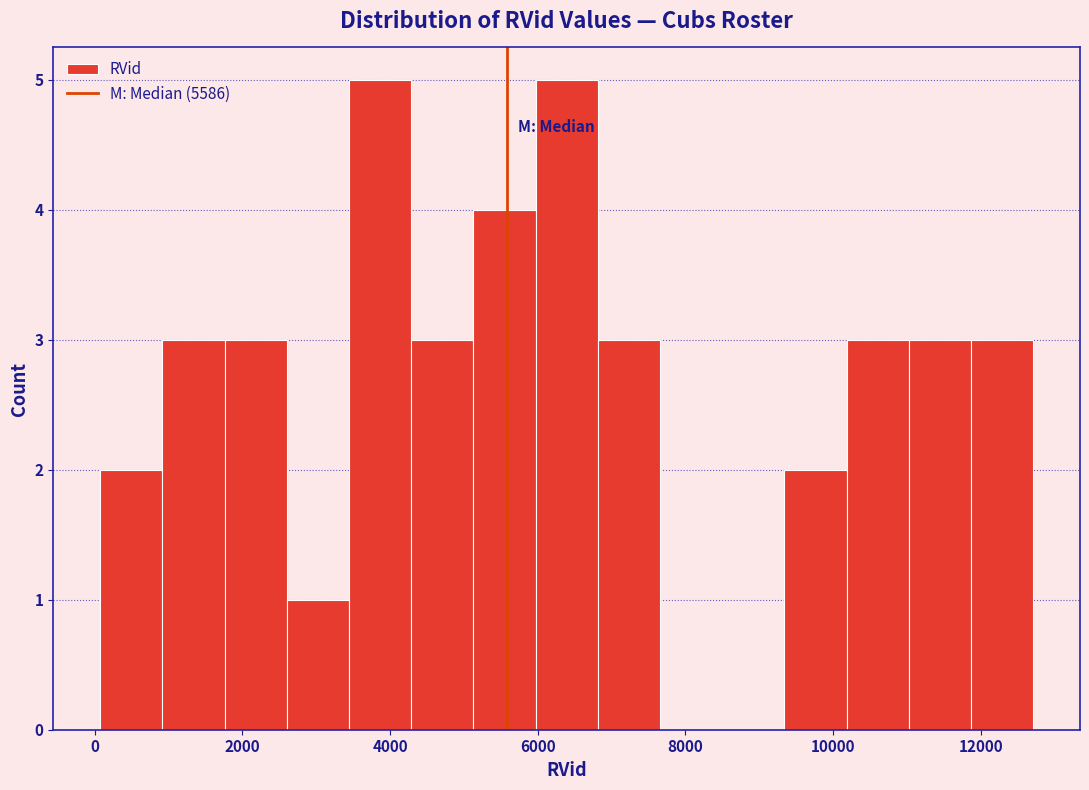

Reading left to right, transcribe this chart: for each bar, give the range it covers on the x-axis and its height. Neither the bar edges nor the heights are printed on the chart, so give them approximately, as read against the axes.

0 to 1000: 2
1000 to 1800: 3
1800 to 2600: 3
2600 to 3400: 1
3400 to 4200: 5
4200 to 5200: 3
5200 to 6000: 4
6000 to 6800: 5
6800 to 7600: 3
7600 to 8600: 0
8600 to 9400: 0
9400 to 10200: 2
10200 to 11000: 3
11000 to 11800: 3
11800 to 12800: 3